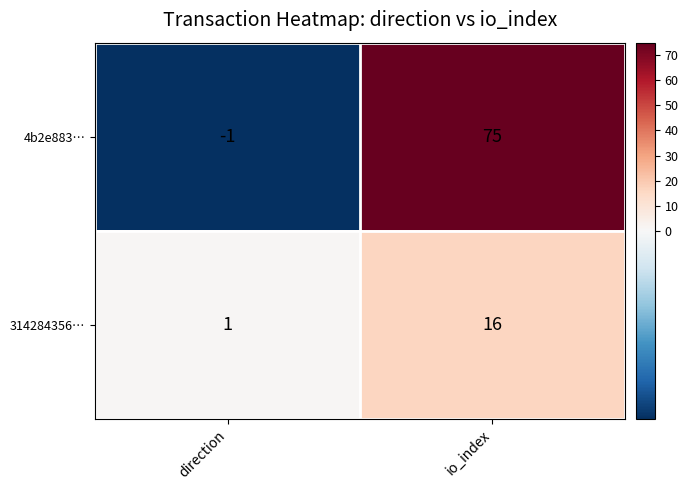

What is the total value across all series at io_index?

91